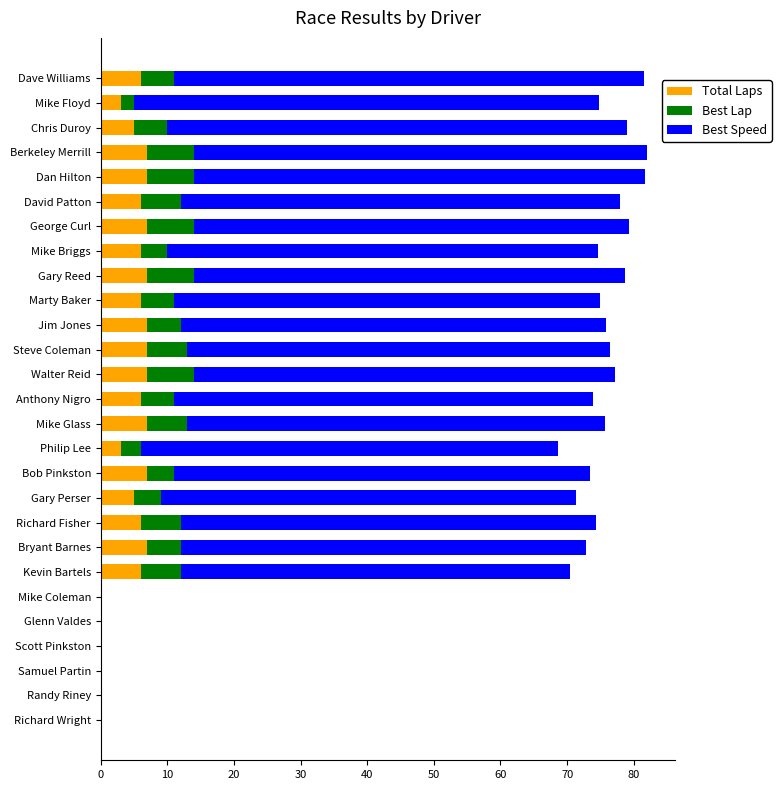

What is the sum of all Total Laps values?

128.0